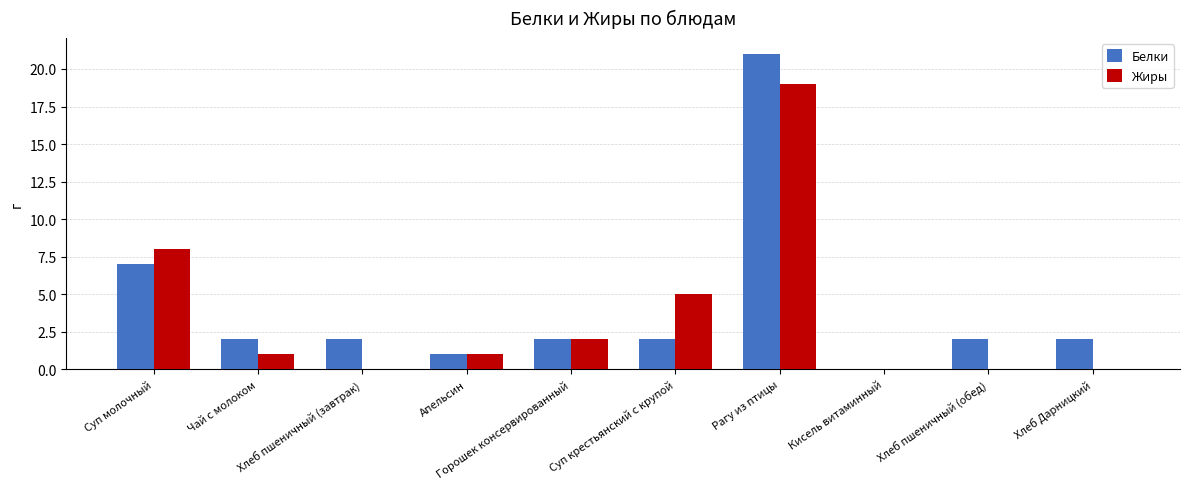

What is the highest value of the Белки series?

21